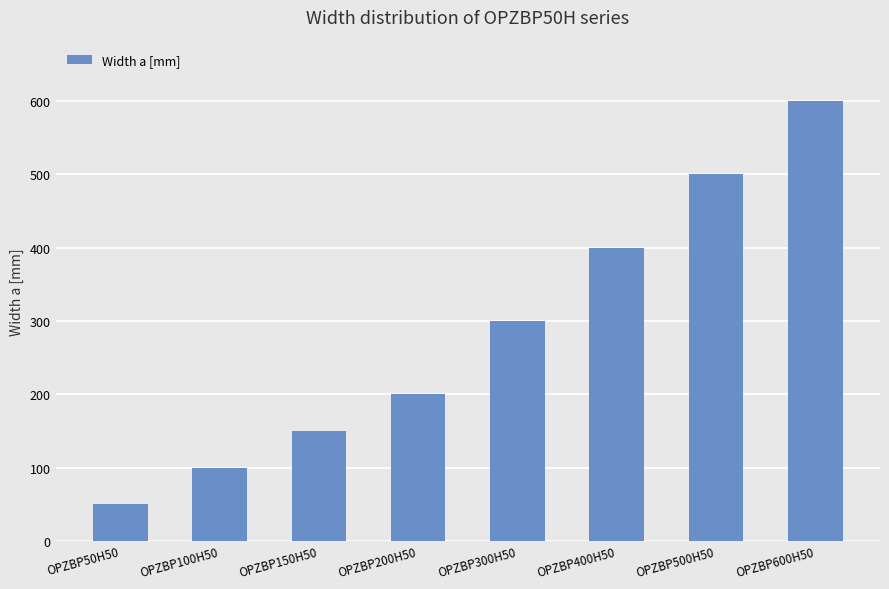

Reading left to right, what are all the values shown in this chart?

OPZBP50H50=50	OPZBP100H50=100	OPZBP150H50=150	OPZBP200H50=200	OPZBP300H50=300	OPZBP400H50=400	OPZBP500H50=500	OPZBP600H50=600